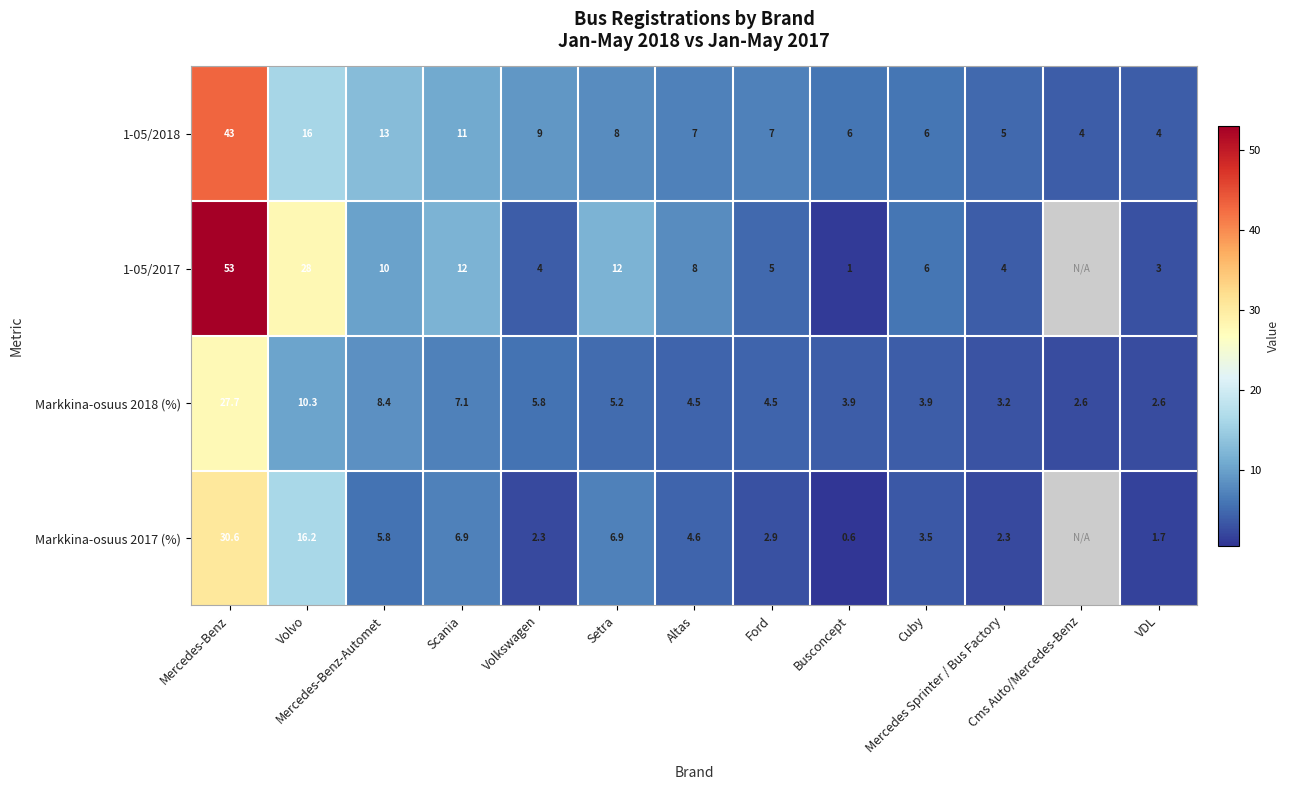

What is the difference between the second highest and minimum values in the Markkina-osuus 2018 (%) series?

7.7